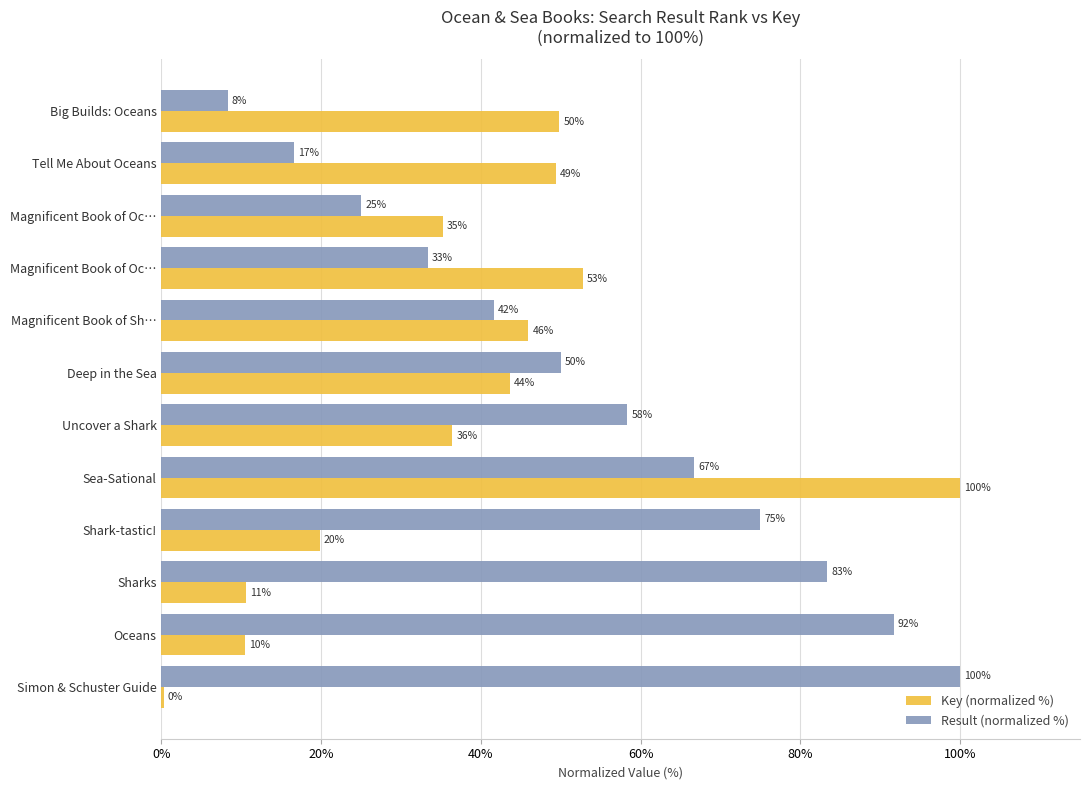

What are all the series names shown in the legend?

Key (normalized %), Result (normalized %)